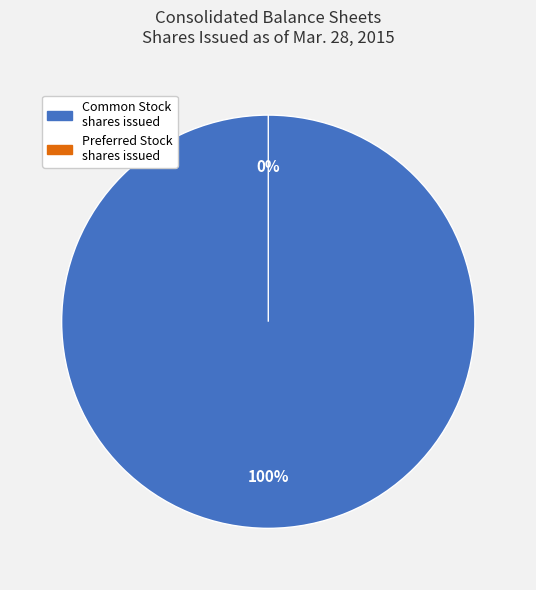

How many slices are in this pie chart?

2